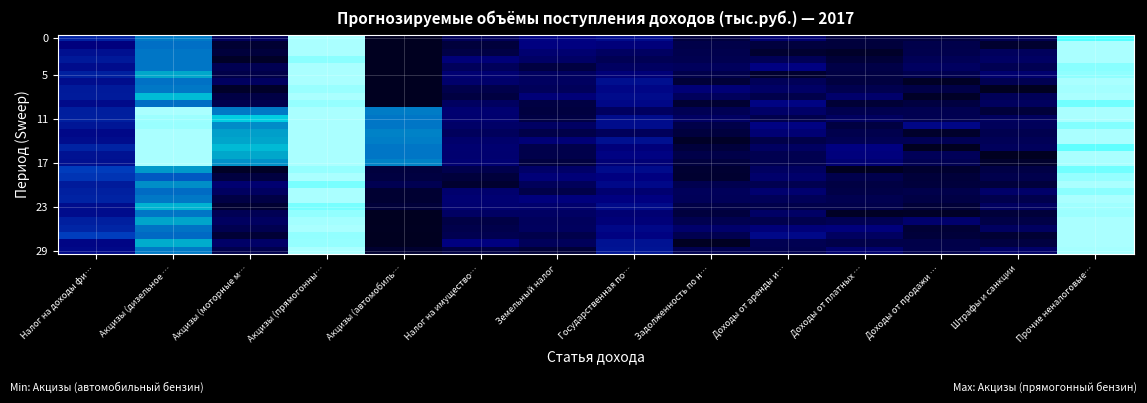

What is the total value across all series at Акцизы (дизельное …?

19.6